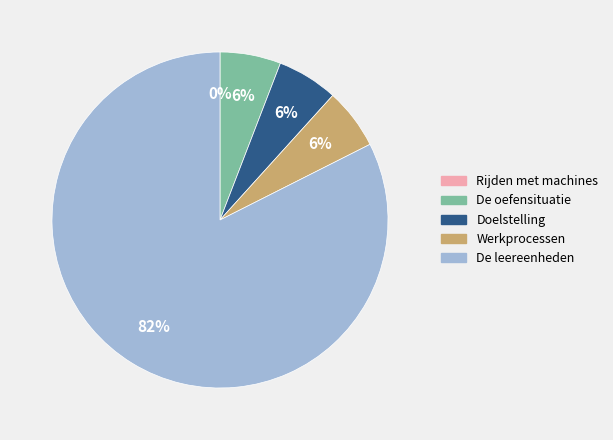

Is there any slice that represents more than half of the pie?

Yes